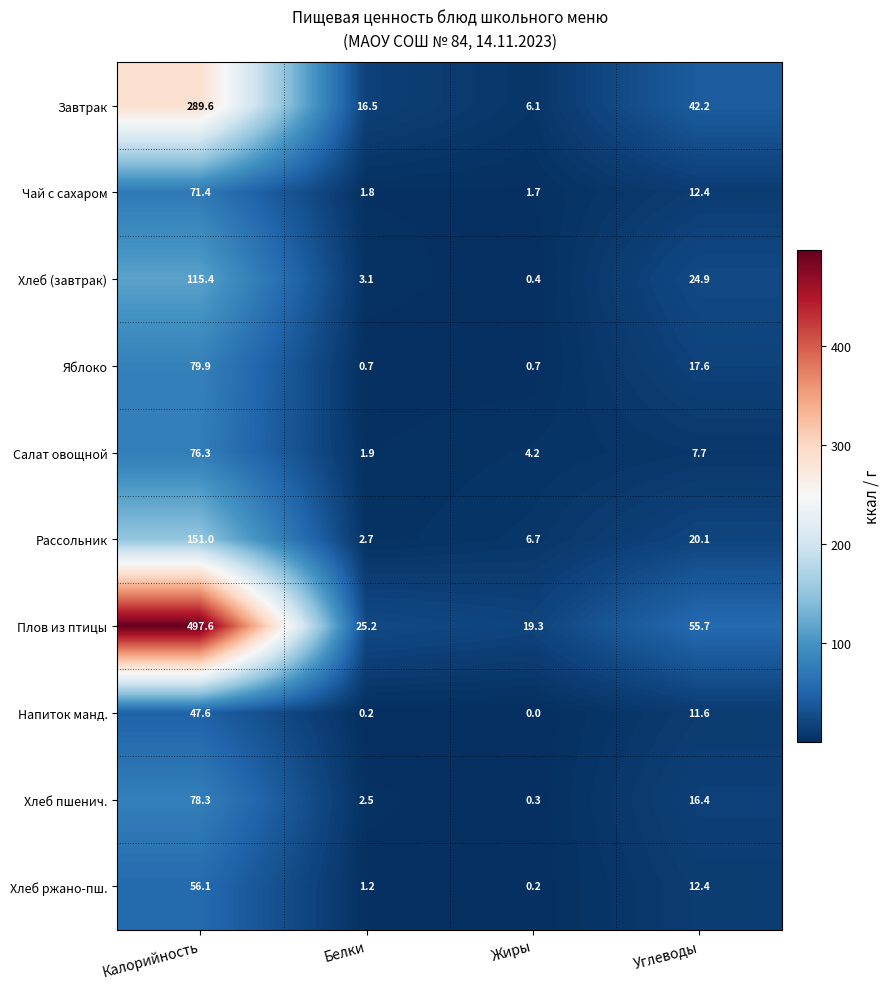

At which label does Рассольник first exceed 20?

Калорийность